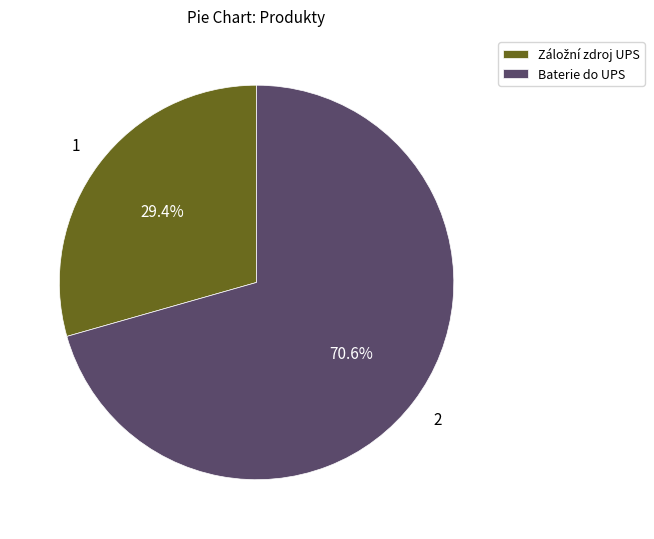

Which category has the biggest portion of the pie?

Baterie do UPS